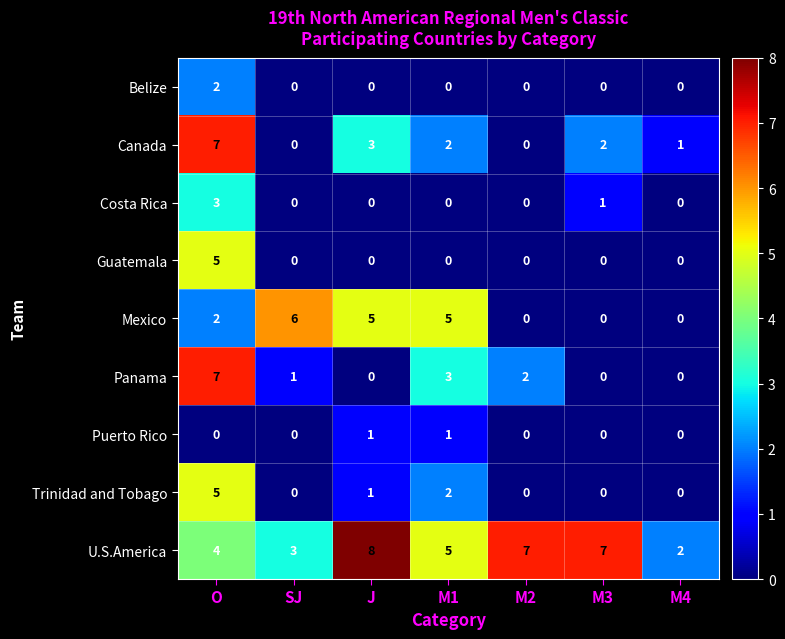

How many values in the Mexico series are below 2?

3